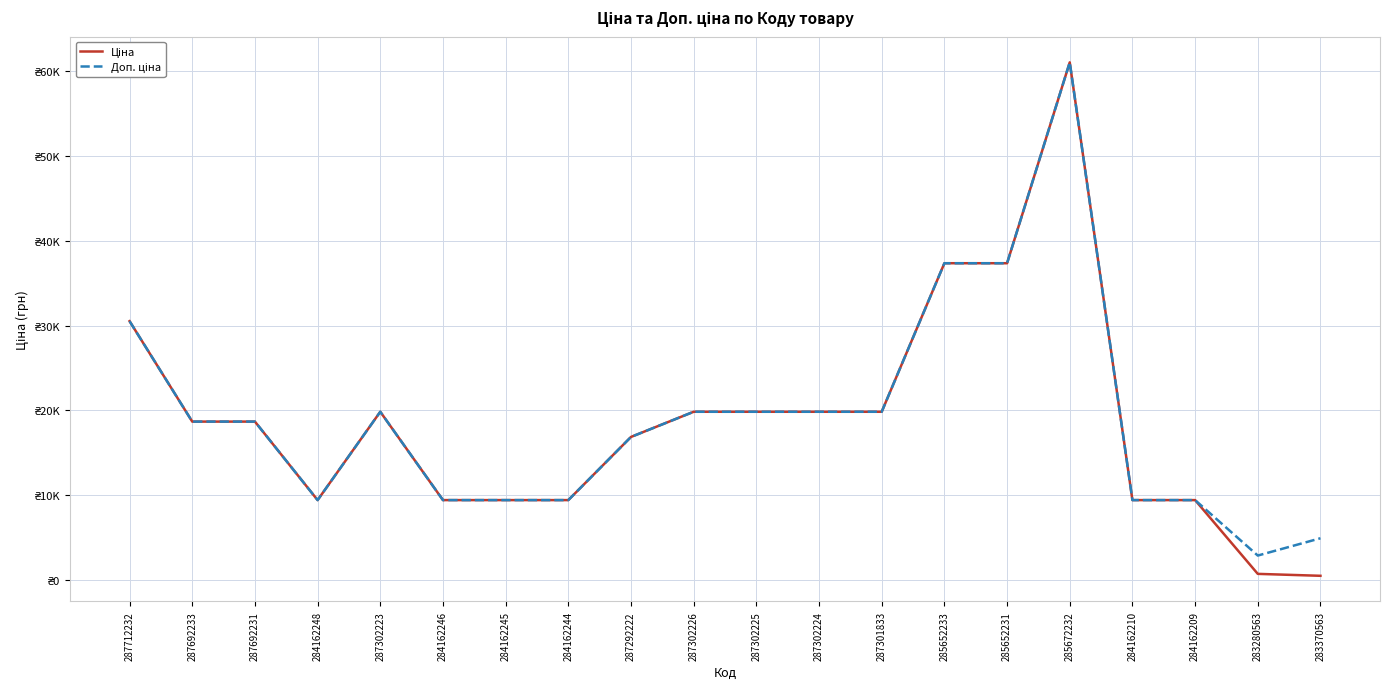

In Ціна, how many points are lower than both neighbors (excluding endpoints)?

1